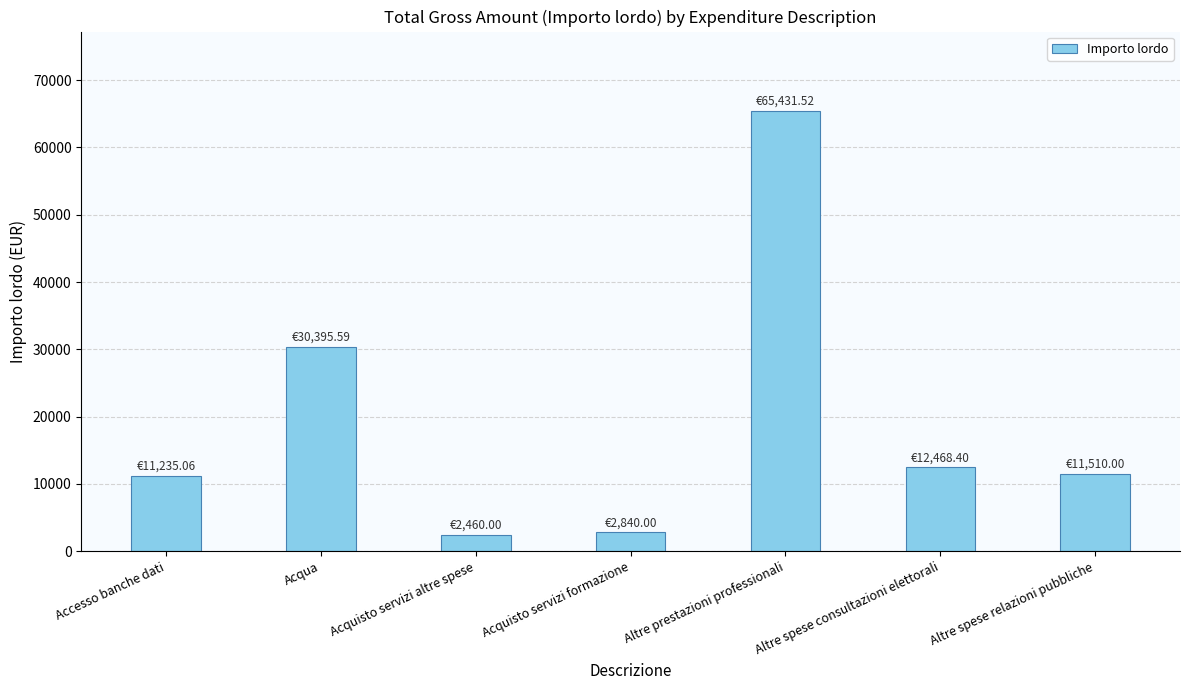

Does the chart contain stacked bars?

No